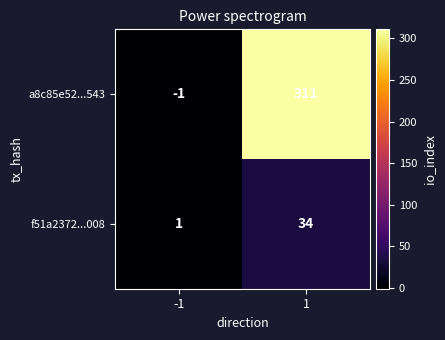

Which label corresponds to the largest value in the chart?

1